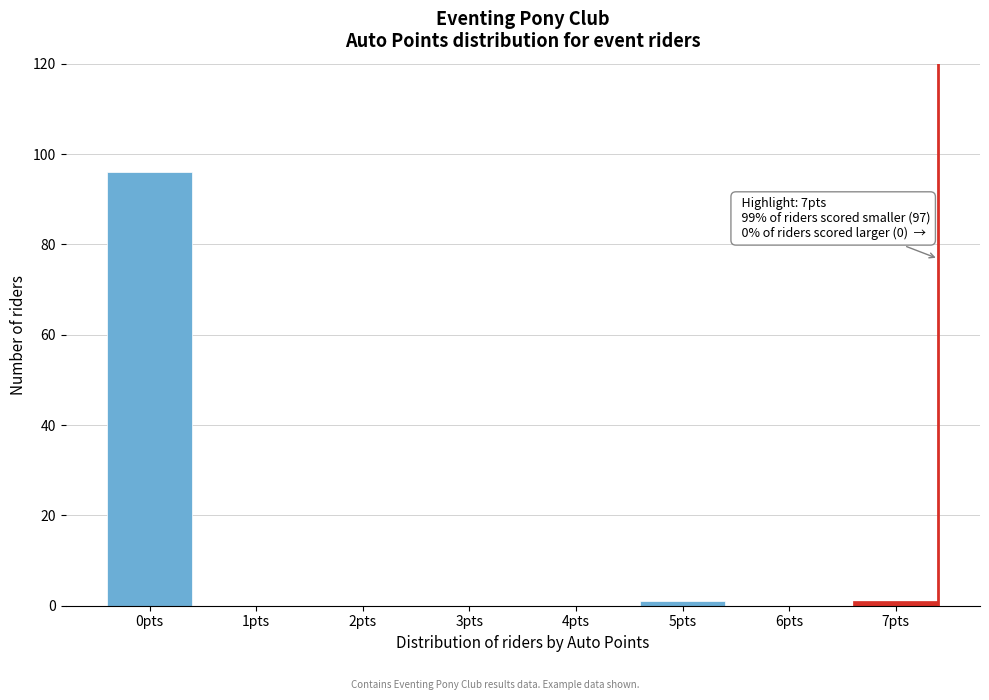

Reading left to right, extract all data points from this chart.

0pts=96	1pts=0	2pts=0	3pts=0	4pts=0	5pts=1	6pts=0	7pts=1